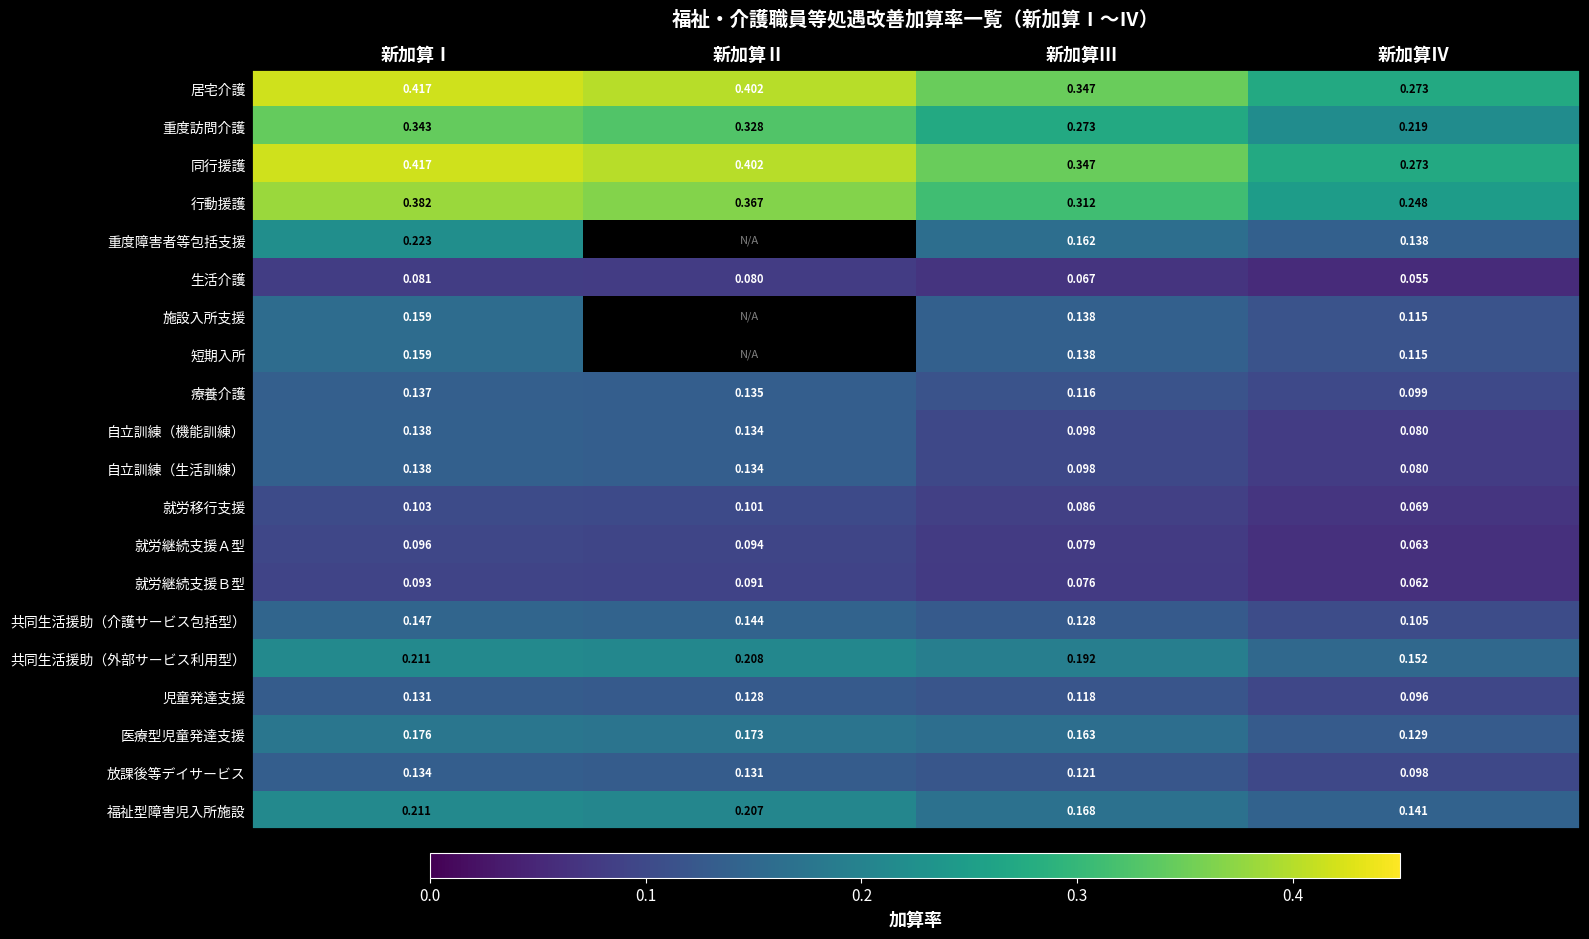

What is the greatest value displayed?

0.4